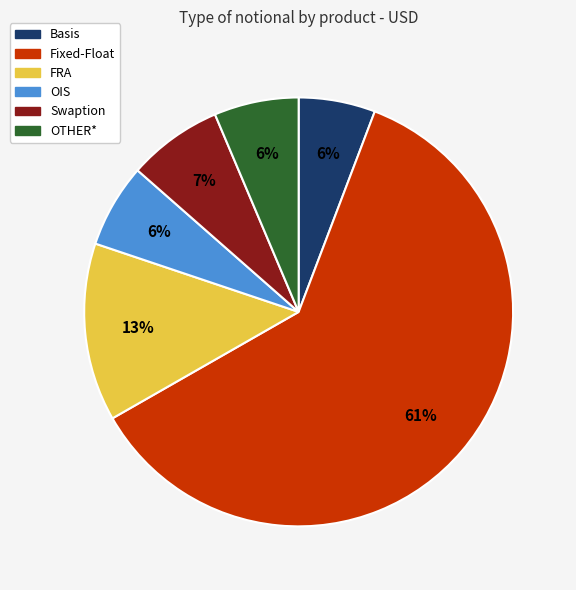

Is there any slice that represents more than half of the pie?

Yes